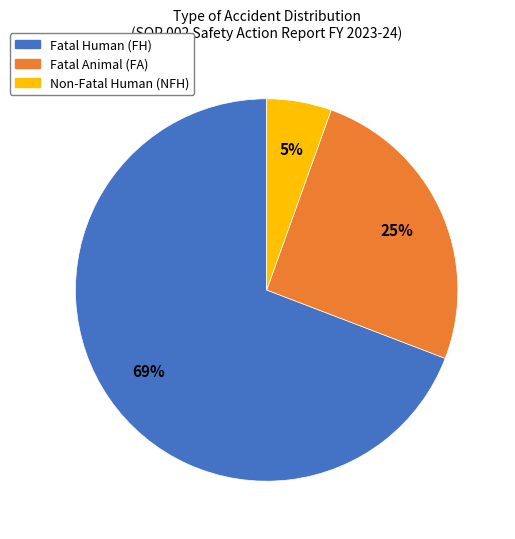

Is there any slice that represents more than half of the pie?

Yes